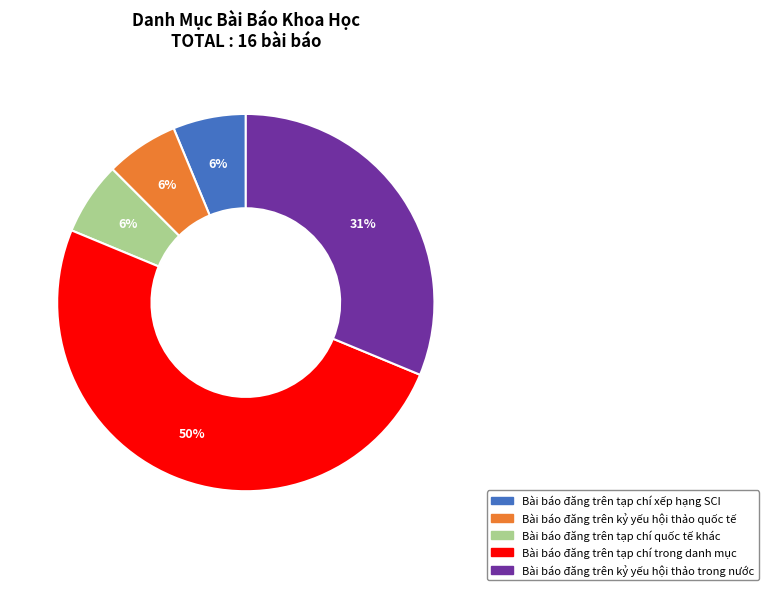

Do Bài báo đăng trên tạp chí trong danh mục and Bài báo đăng trên tạp chí quốc tế khác together represent more than half of the pie?

Yes